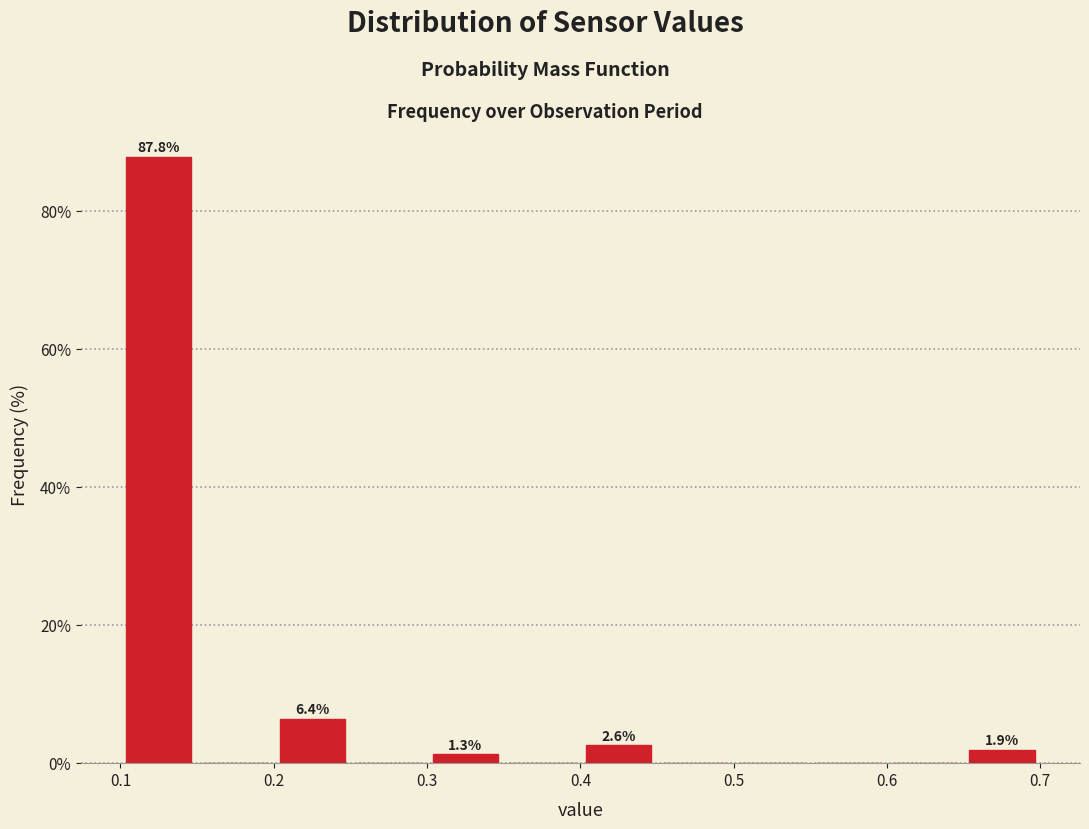

Over which range of the x-axis is the bar tallest?

0.10 to 0.15